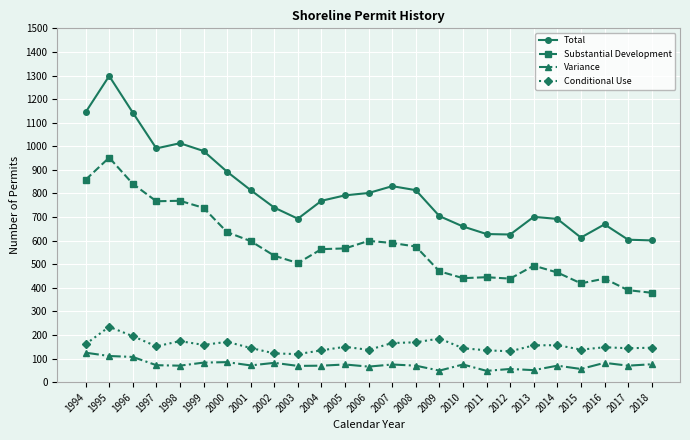

Is it true that Substantial Development equals 282 at 2005?

False